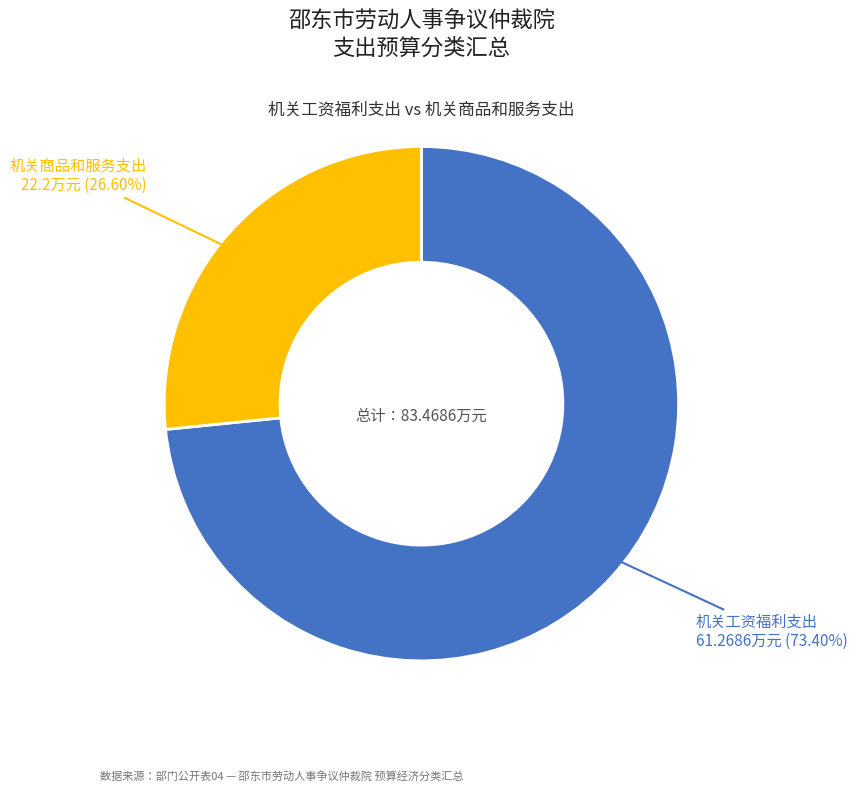

What is the smallest slice in the pie chart?

机关商品和服务支出